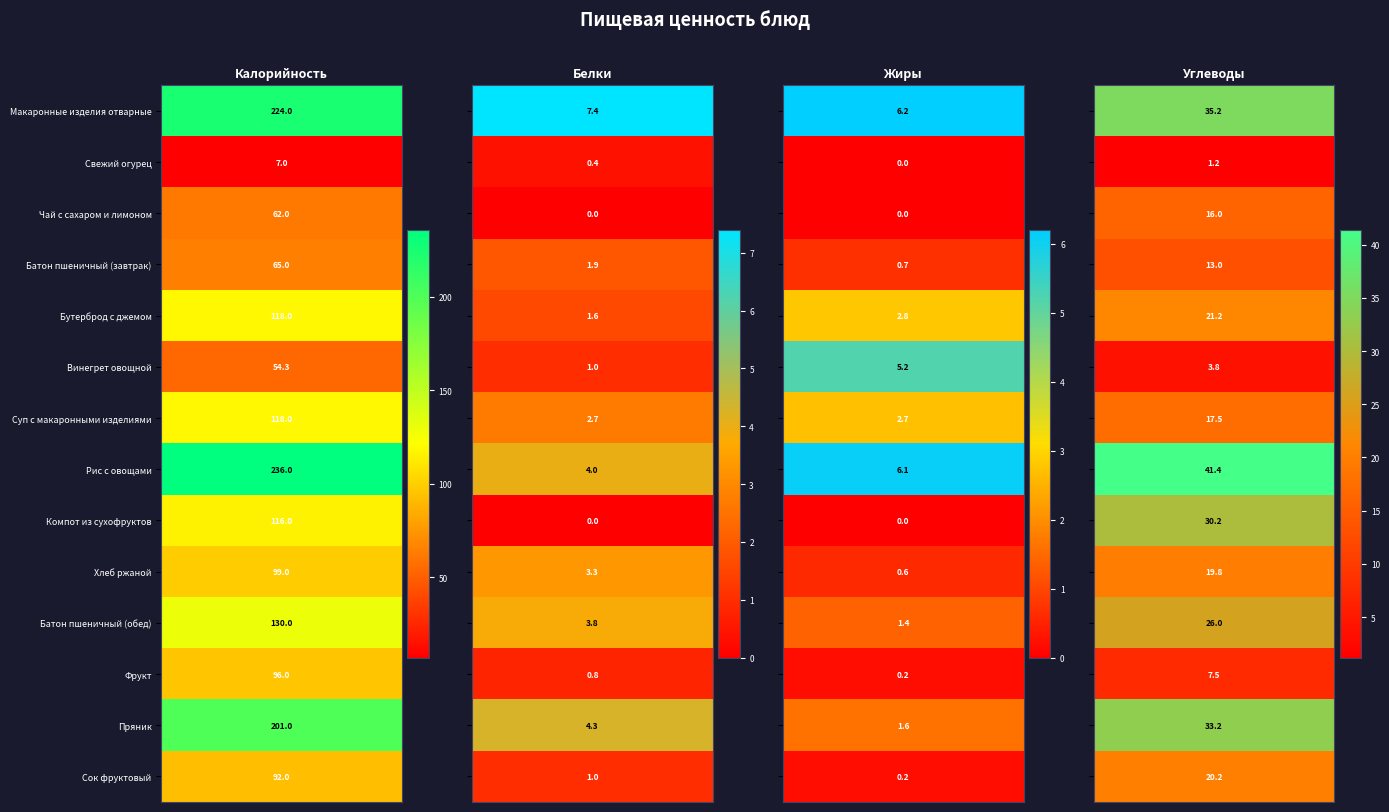

The Жиры series shows 1.7 at Бутерброд с джемом. True or false?

False